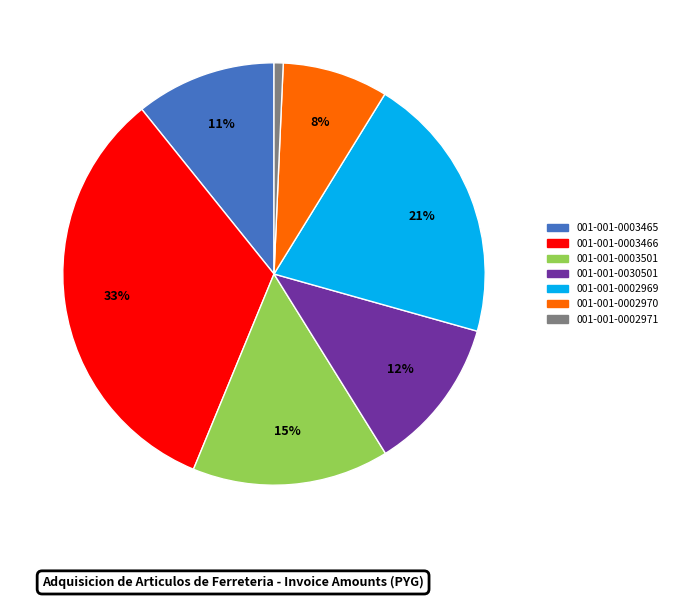

To the nearest percent, what percentage of the pie is 001-001-0003501?

15%